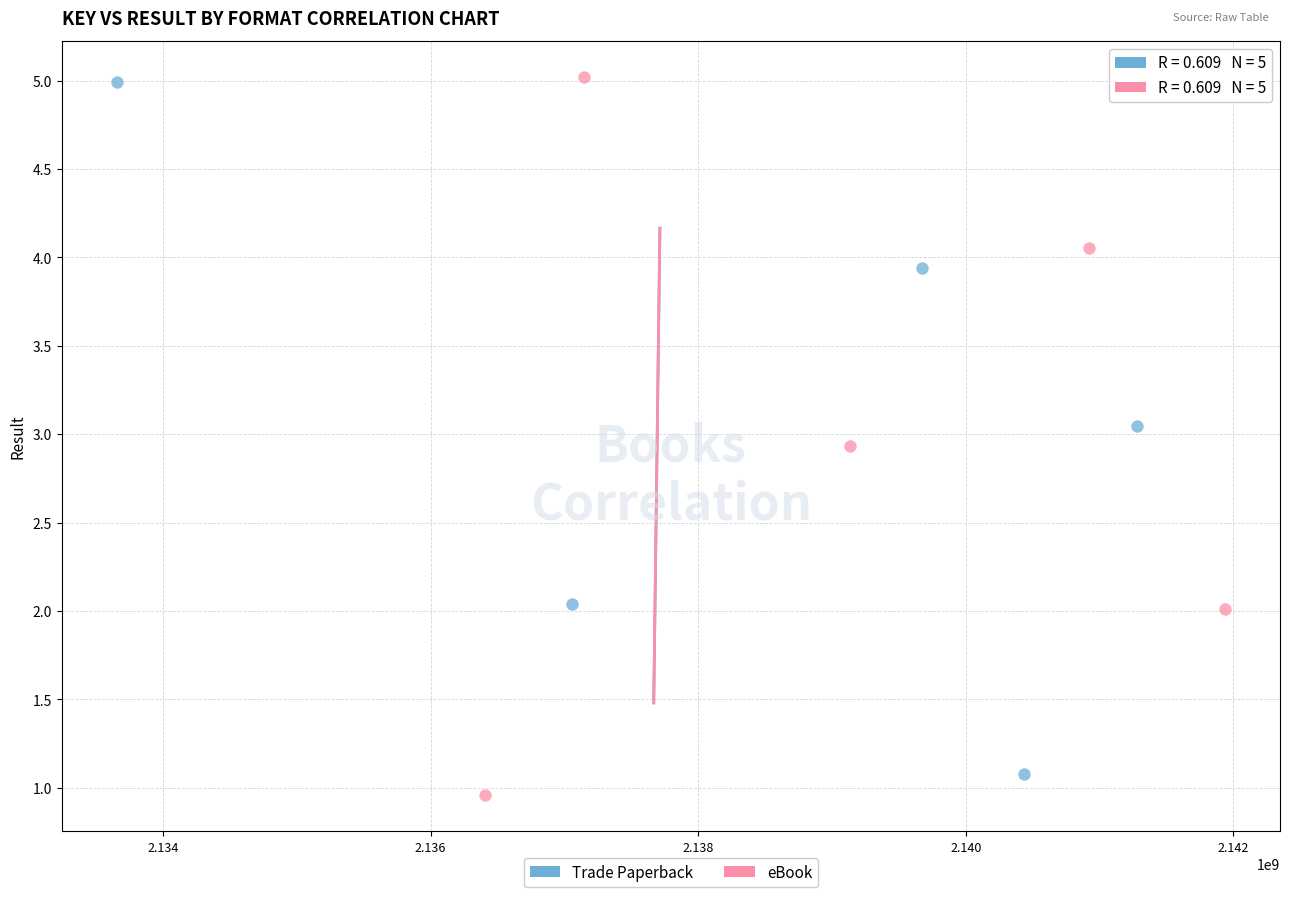

Which series contains the lowest Y value?

eBook